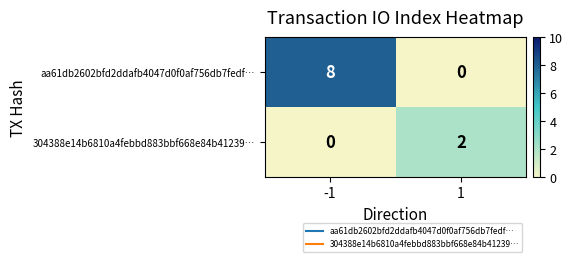

Rank the series at 1 from lowest to highest value.

aa61db2602bfd2ddafb4047d0f0af756db7fedf…, 304388e14b6810a4febbd883bbf668e84b41239…